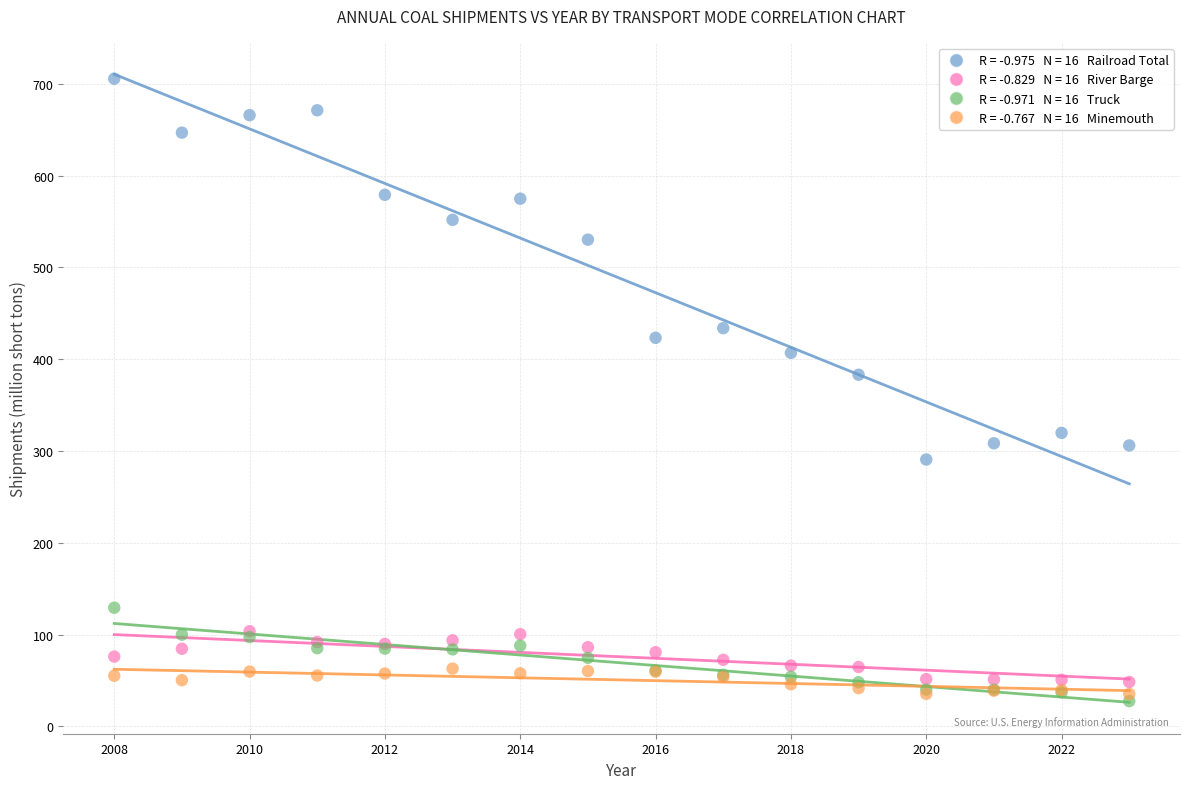

Across all series, what Y value is closest to 366?

383.0